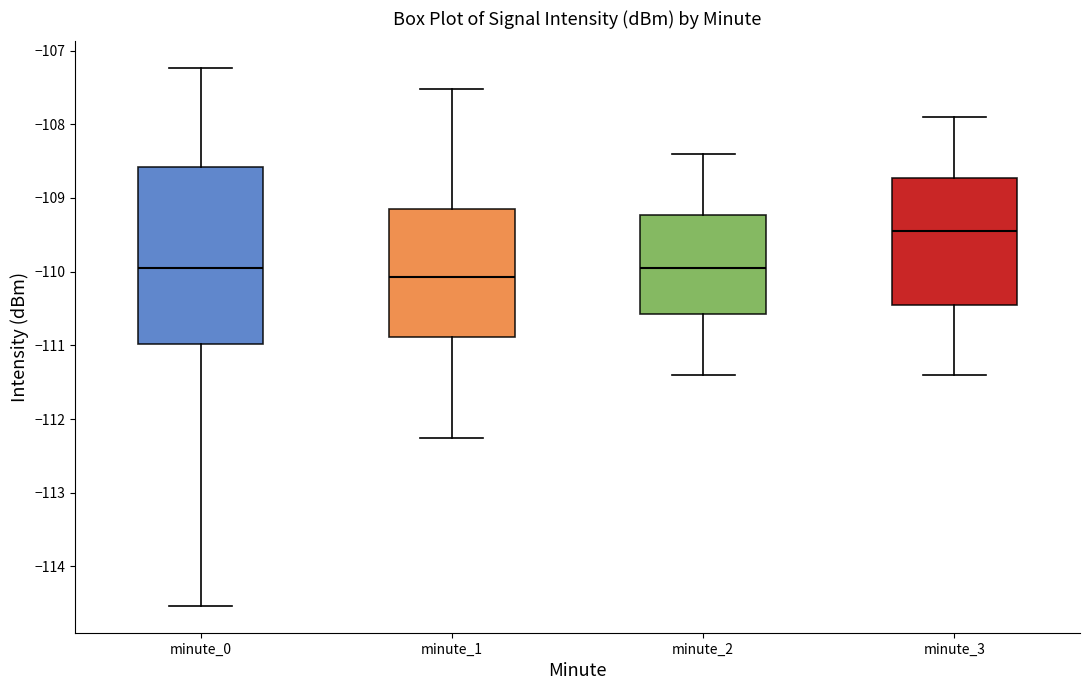

Reading left to right, transcribe this box plot: for each box, give where its median line is, the range the box spans, and where its two whiskers end, as read against the y-axis. The values are not printed on the chart, so give them approximately, as read against the axis.

minute_0: median -110.0, box -111.0 to -108.6, whiskers -114.5 to -107.2
minute_1: median -110.1, box -110.9 to -109.1, whiskers -112.3 to -107.5
minute_2: median -109.9, box -110.6 to -109.2, whiskers -111.4 to -108.4
minute_3: median -109.4, box -110.4 to -108.7, whiskers -111.4 to -107.9